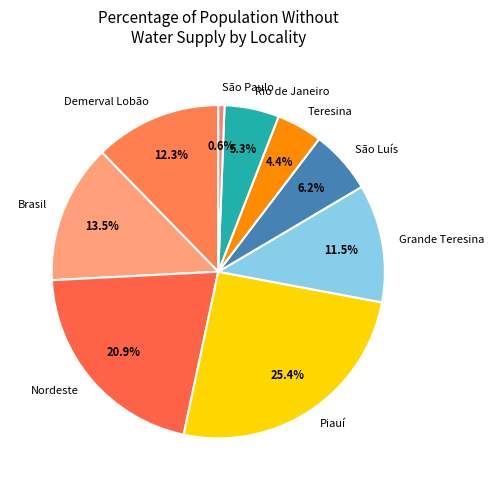

Which slice is the smallest?

São Paulo